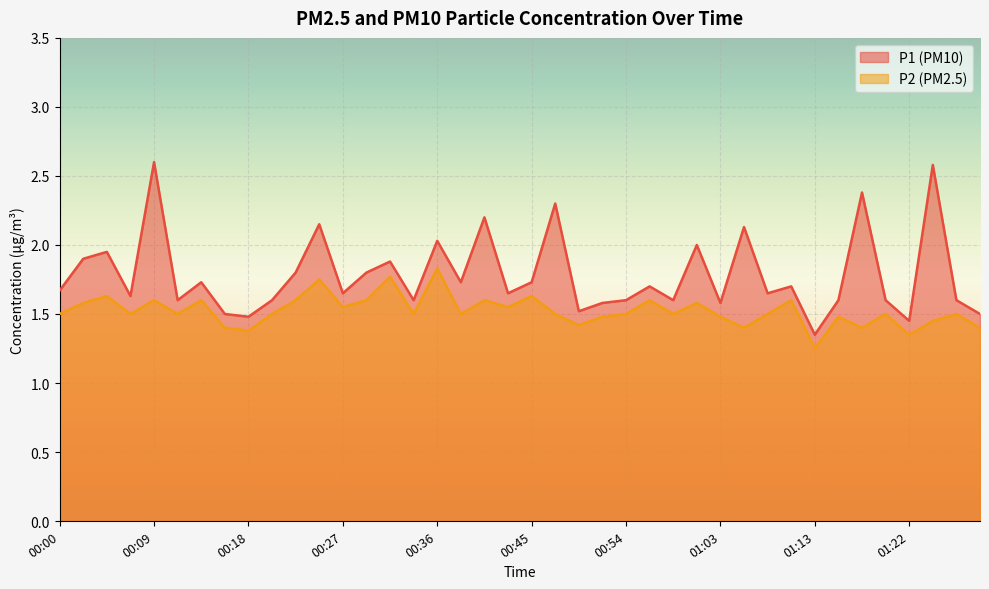

What are all the series names shown in the legend?

P1 (PM10), P2 (PM2.5)